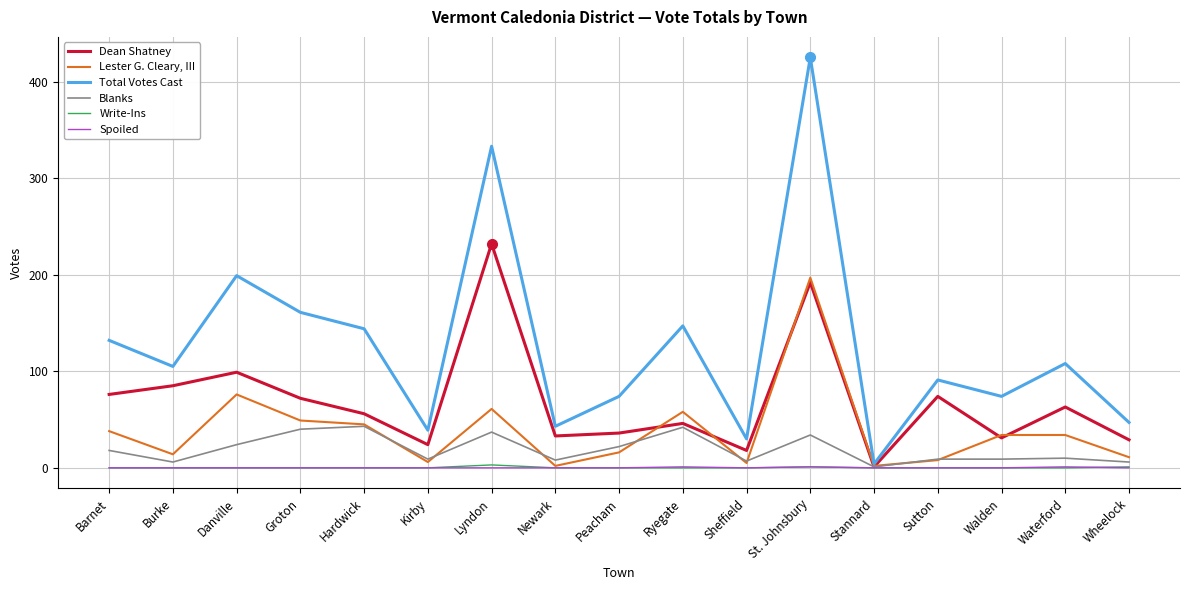

True or false: Blanks has more than 1 interior local peaks.

True